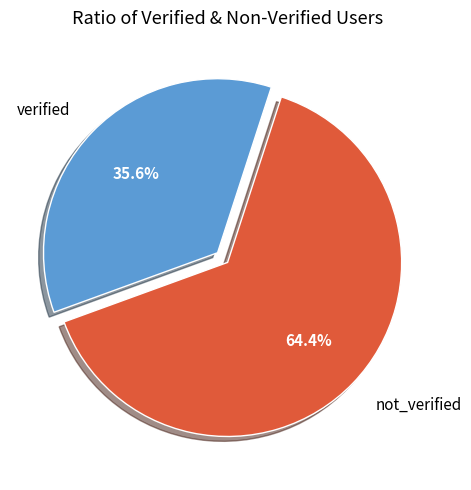

Is not_verified the majority of the pie?

Yes